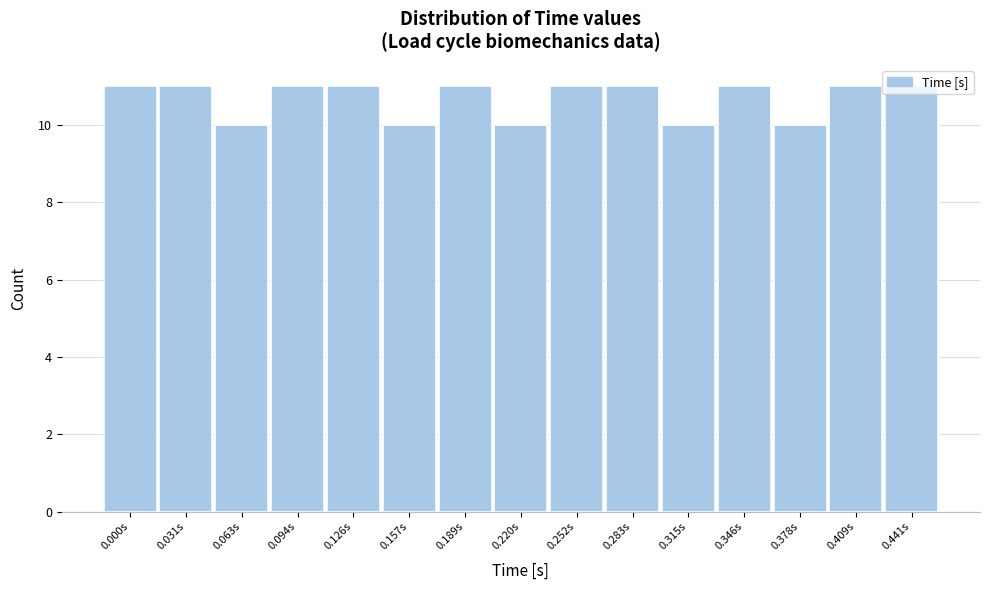

What is the average value?

11